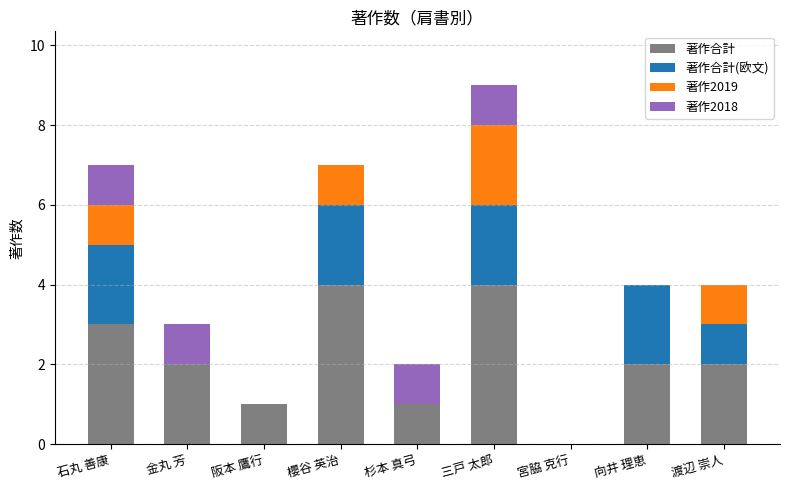

Count the number of data series in this chart.

4